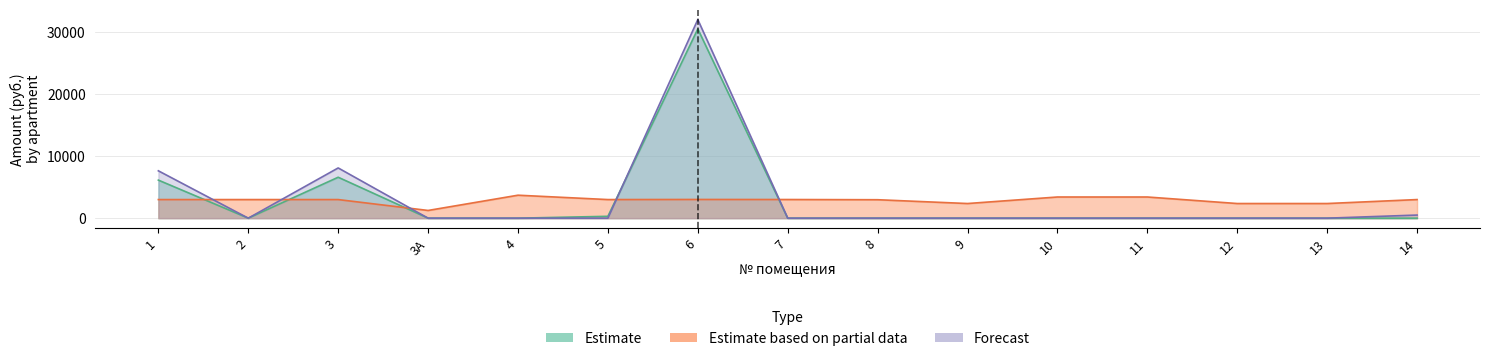

How many positive values does the Forecast (задолж. пени) series have?

4